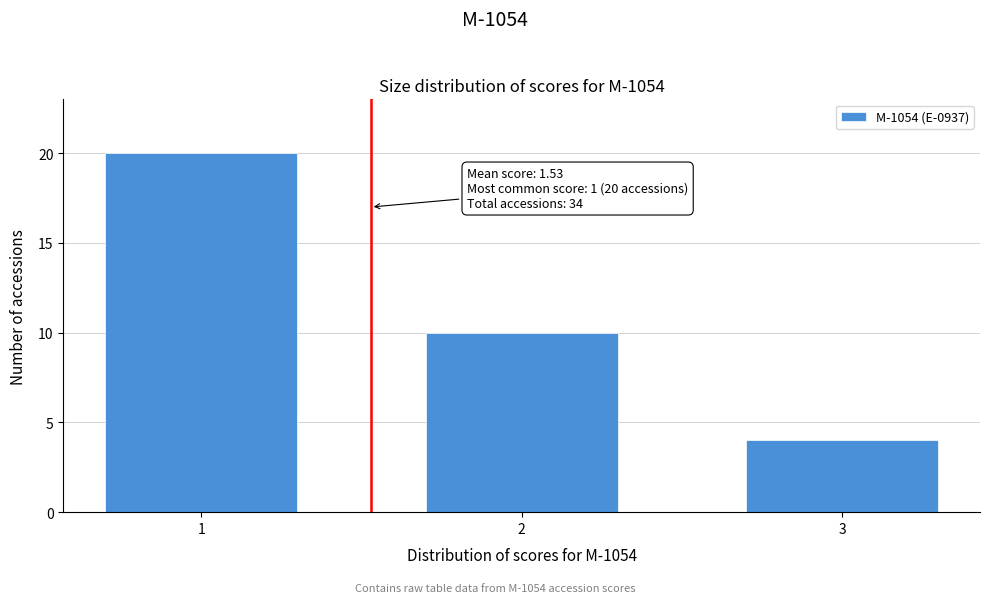

Reading left to right, transcribe all the data shown in this chart.

20	10	4